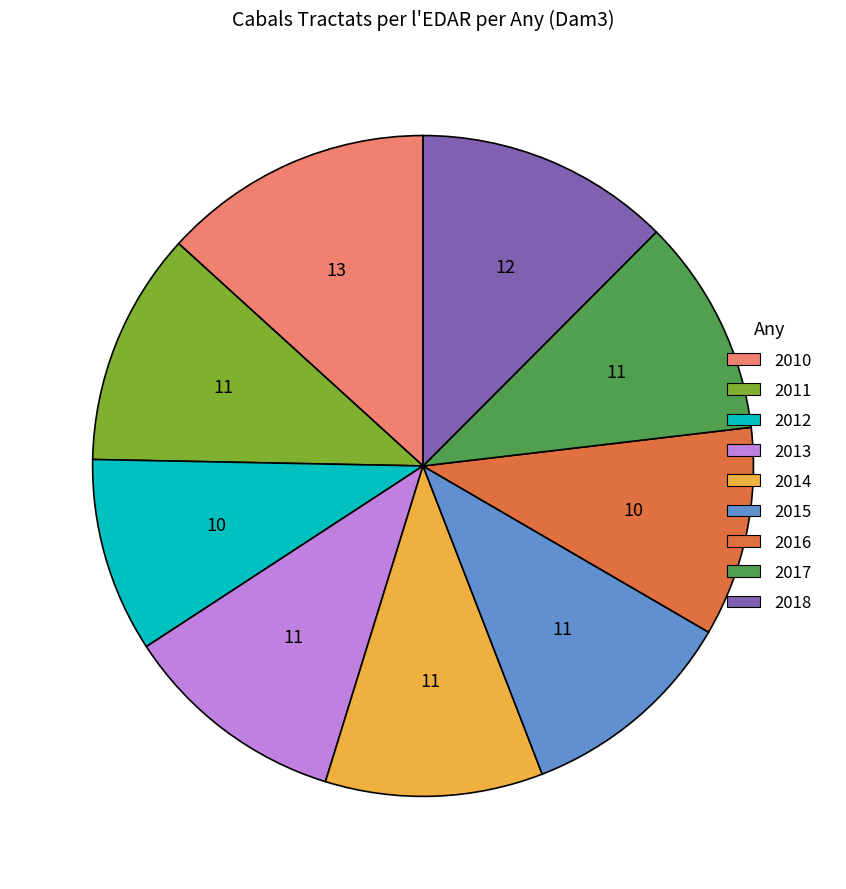

Approximately how many times larger is the value at 2016 compared to 2018?

0.8